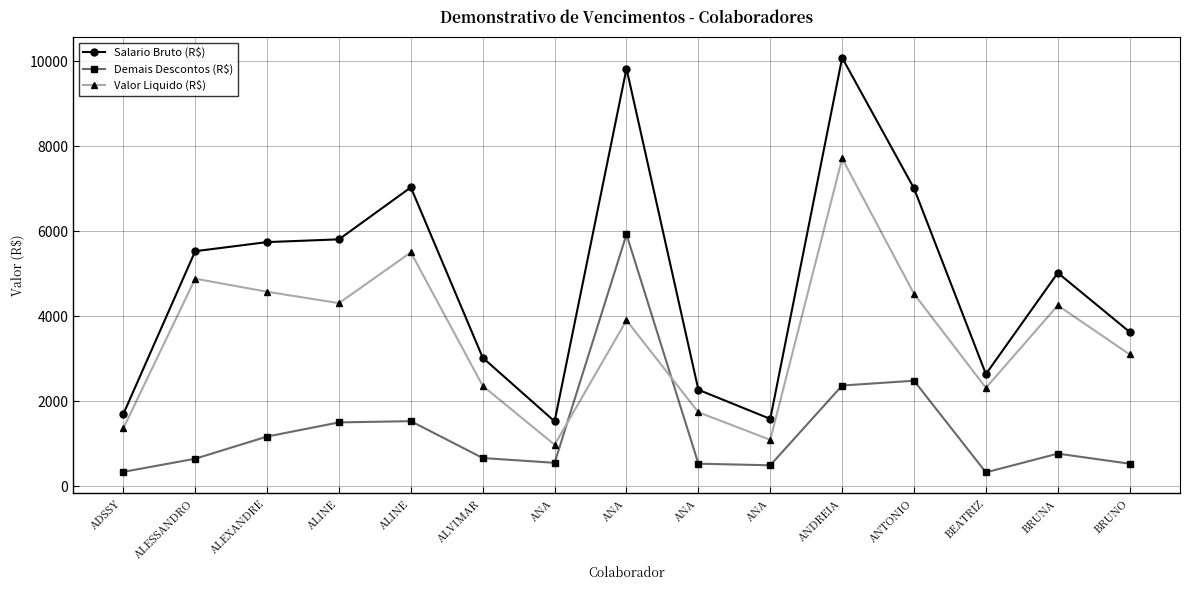

What is the spread (max minus min) of values at ANA?

975.5